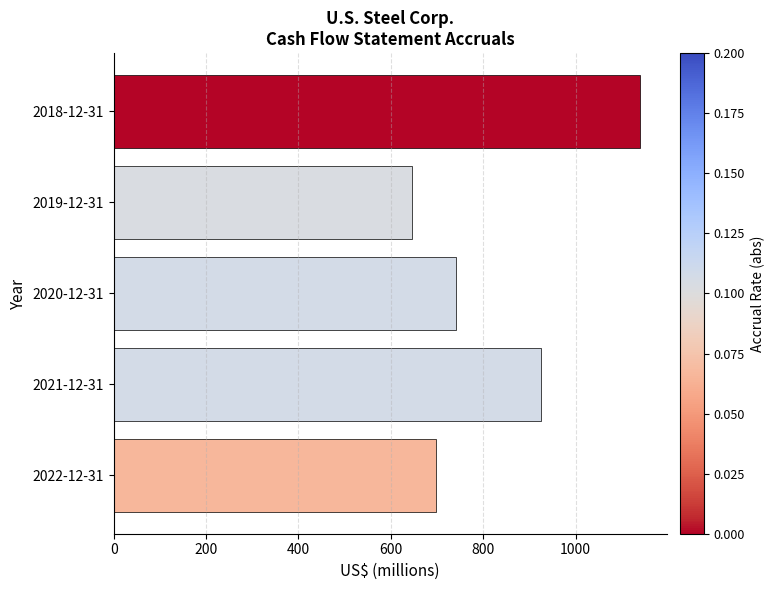

Count the number of categories in the chart.

5